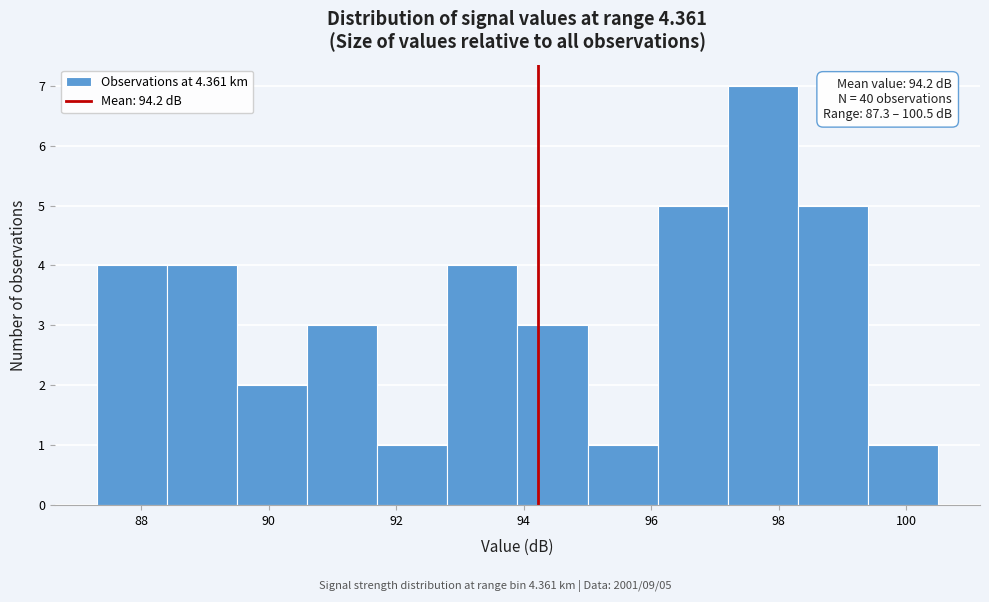

Which range on the x-axis has the tallest bar?

97.2 to 98.3